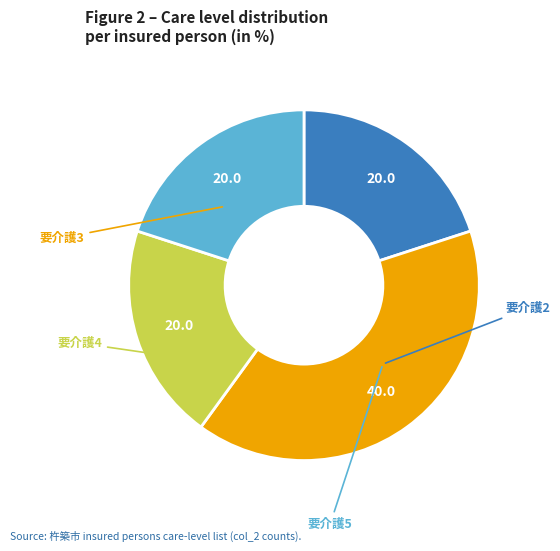

Does any single category account for the majority?

No